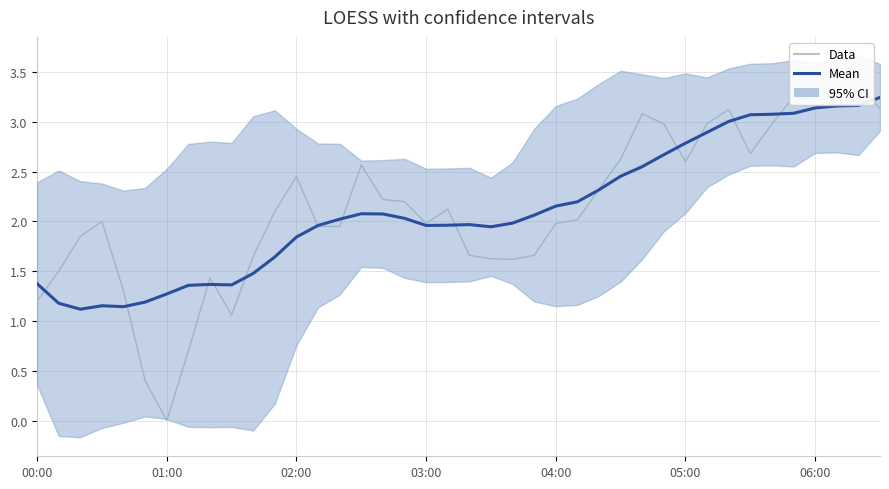

Where is Mean nearest to the value 2?

22